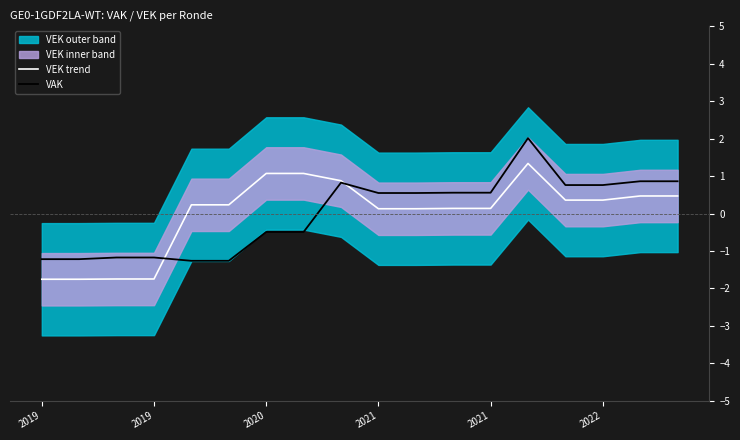

Is the value of VAK at 2019 greater than the value of VEK trend at 8?

No